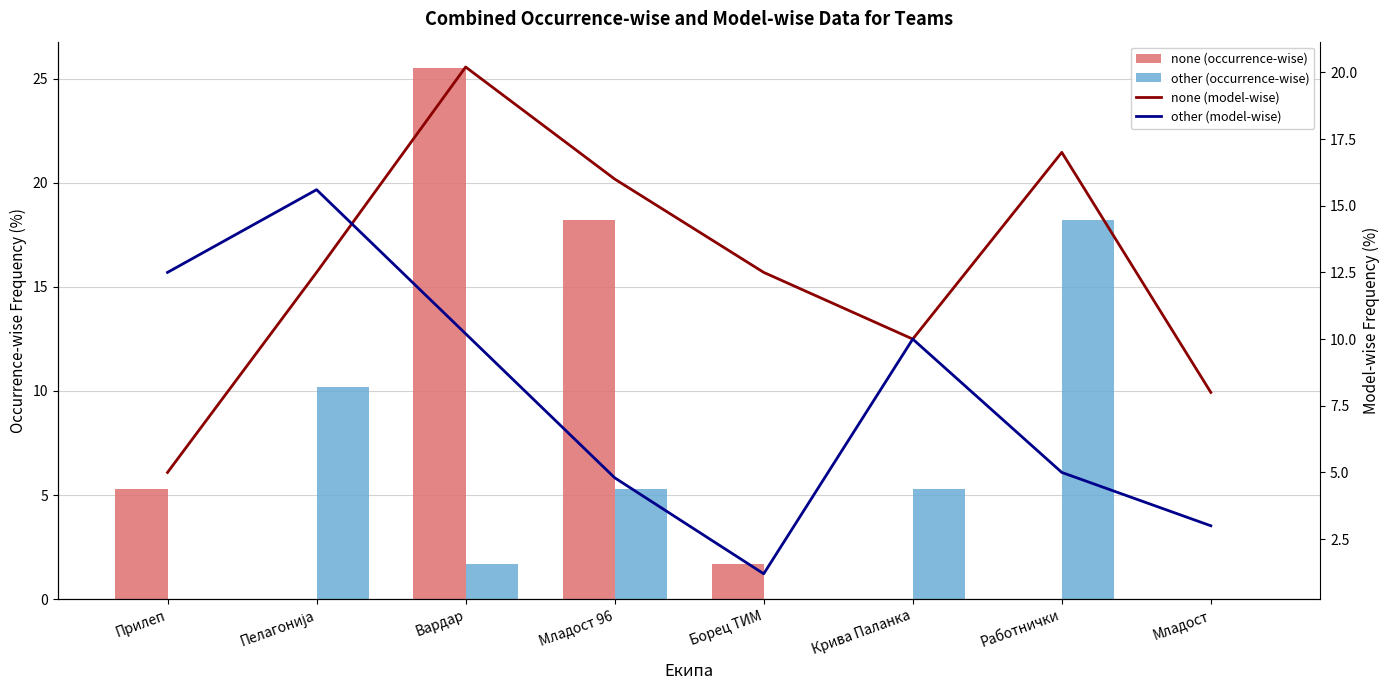

Reading left to right, list all the values displayed in this chart.

none (occurrence-wise): 5.3	0.0	25.5	18.2	1.7	0.0	0.0	0.0
other (occurrence-wise): 0.0	10.2	1.7	5.3	0.0	5.3	18.2	0.0
none (model-wise): 5.0	12.5	20.2	16.0	12.5	10.0	17.0	8.0
other (model-wise): 12.5	15.6	10.2	4.8	1.2	10.0	5.0	3.0